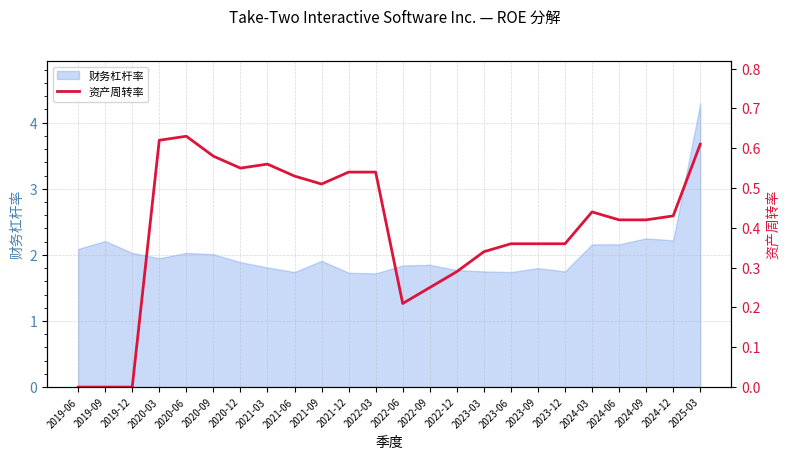

What is the sum of all values?

9.6